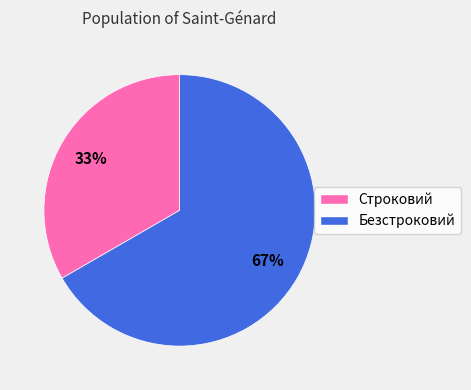

Count the number of slices in the pie.

2